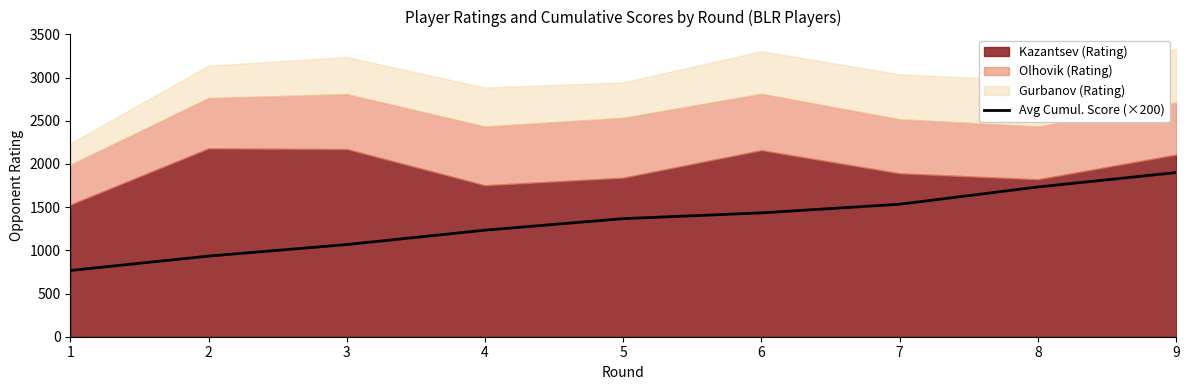

True or false: the data shows 1233.3 at 4.

True